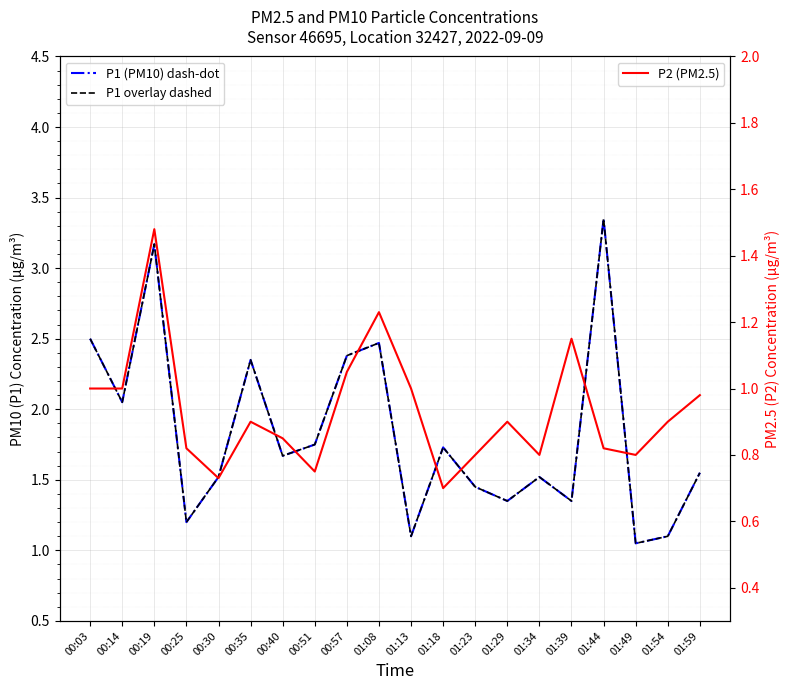

Which category has the lowest value in the P2 (PM2.5) series?

01:18